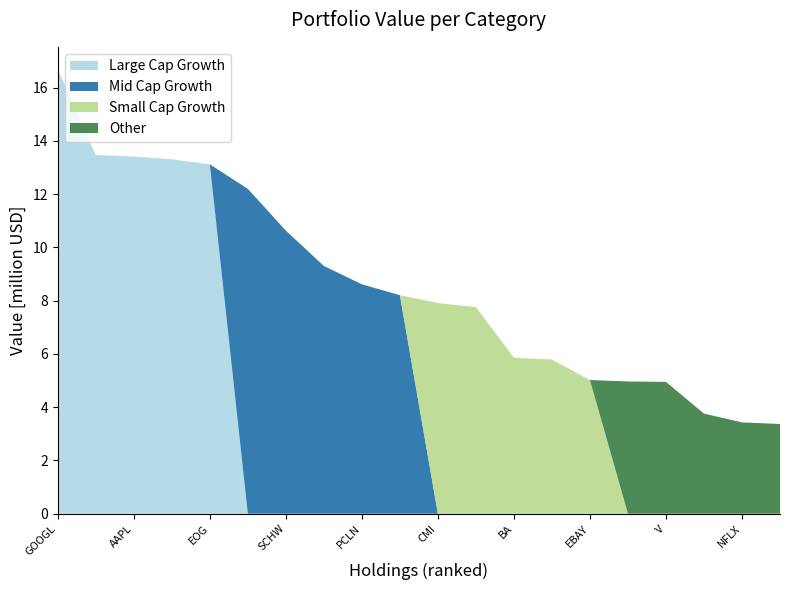

Reading left to right, extract all data points from this chart.

GOOGL=16696000	SBUX=13469000	AAPL=13416000	YHOO=13307000	EOG=13119000	CME=12199000	SCHW=10630000	MGM=9304000	PCLN=8615000	AMZN=8206000	CMI=7909000	LNKD=7759000	BA=5857000	HD=5789000	EBAY=5020000	FB=4966000	V=4951000	YUM=3760000	NFLX=3430000	WYNN=3370000